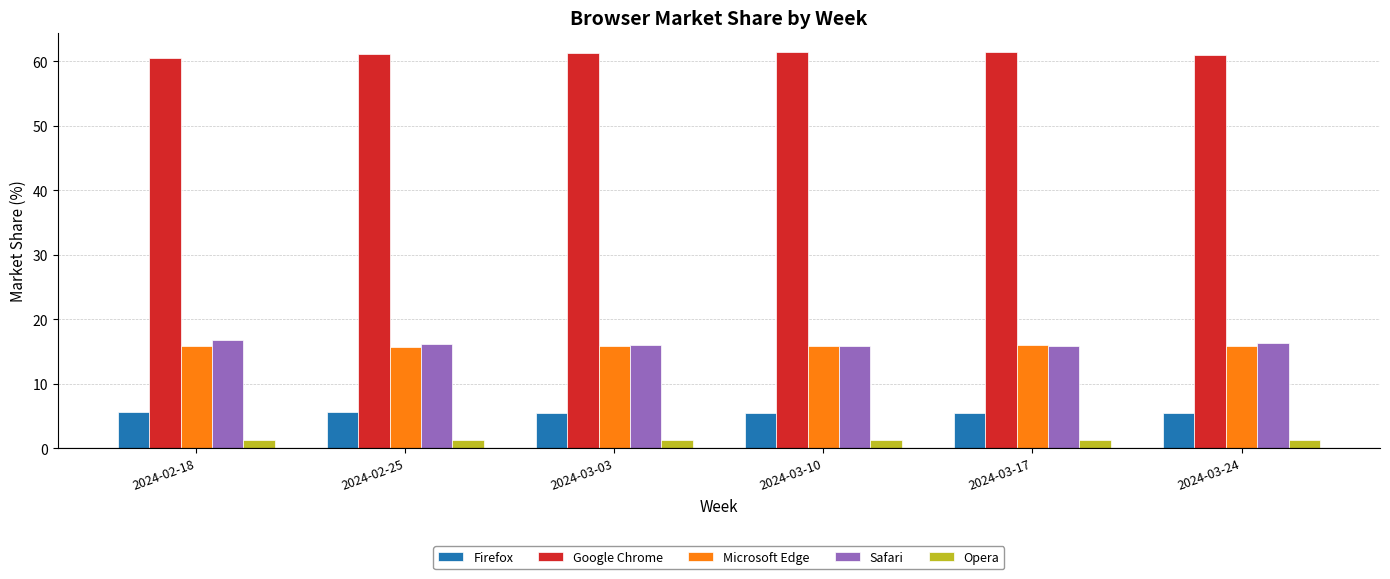

What is the spread (max minus min) of values at 2024-03-03?

59.9